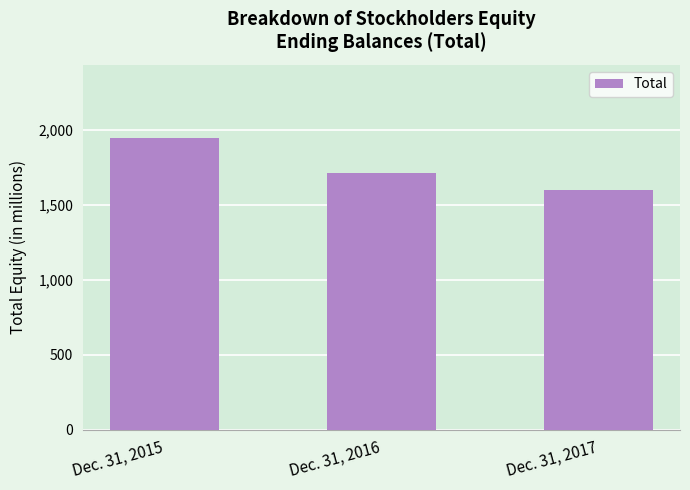

Reading left to right, what are all the values shown in this chart?

1945	1711	1600